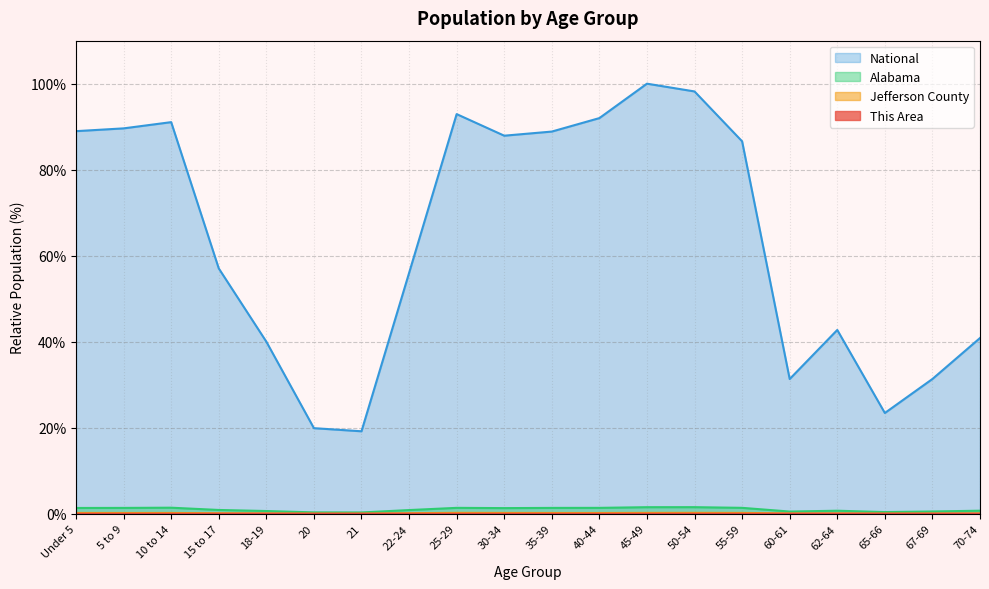

Where is Jefferson County nearest to the value 0?

21